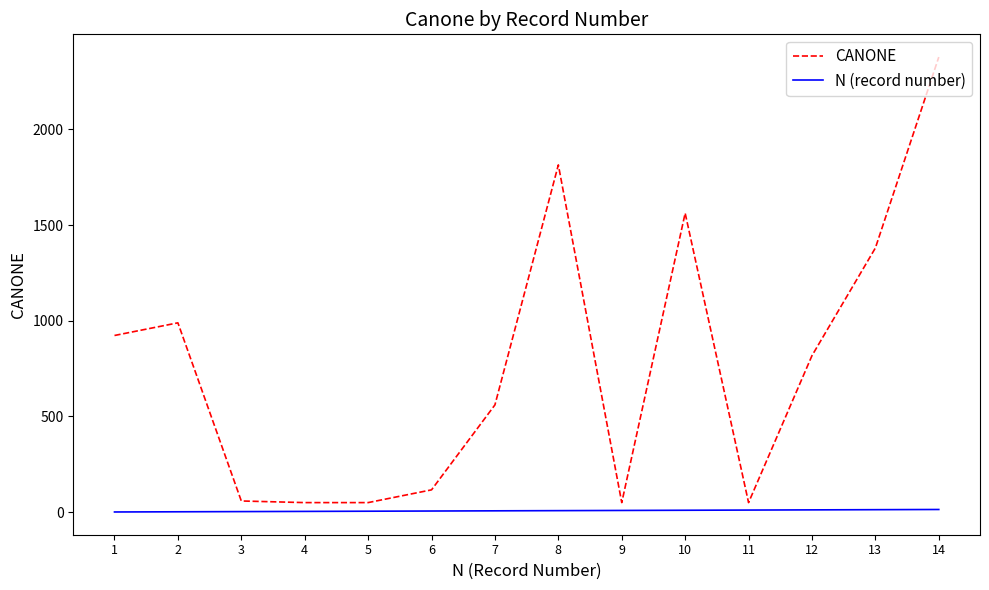

What is the highest value of the CANONE series?

2378.2